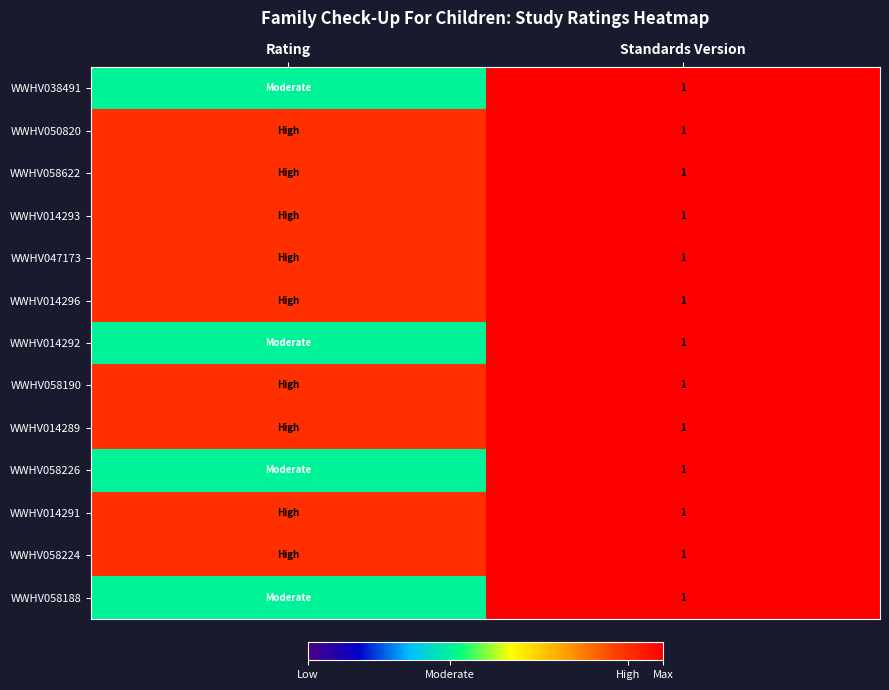

What is the total value across all series at Standards Version?

13.0